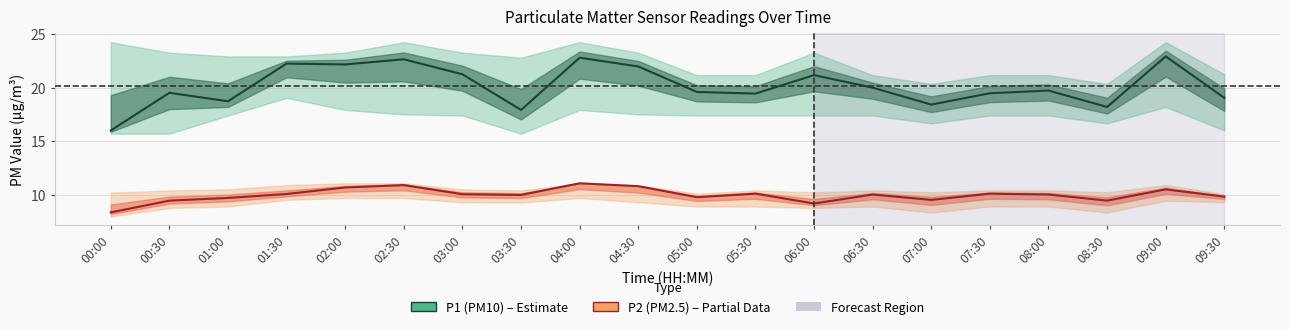

In P2 (PM2.5), how many points are lower than both neighbors (excluding endpoints)?

5